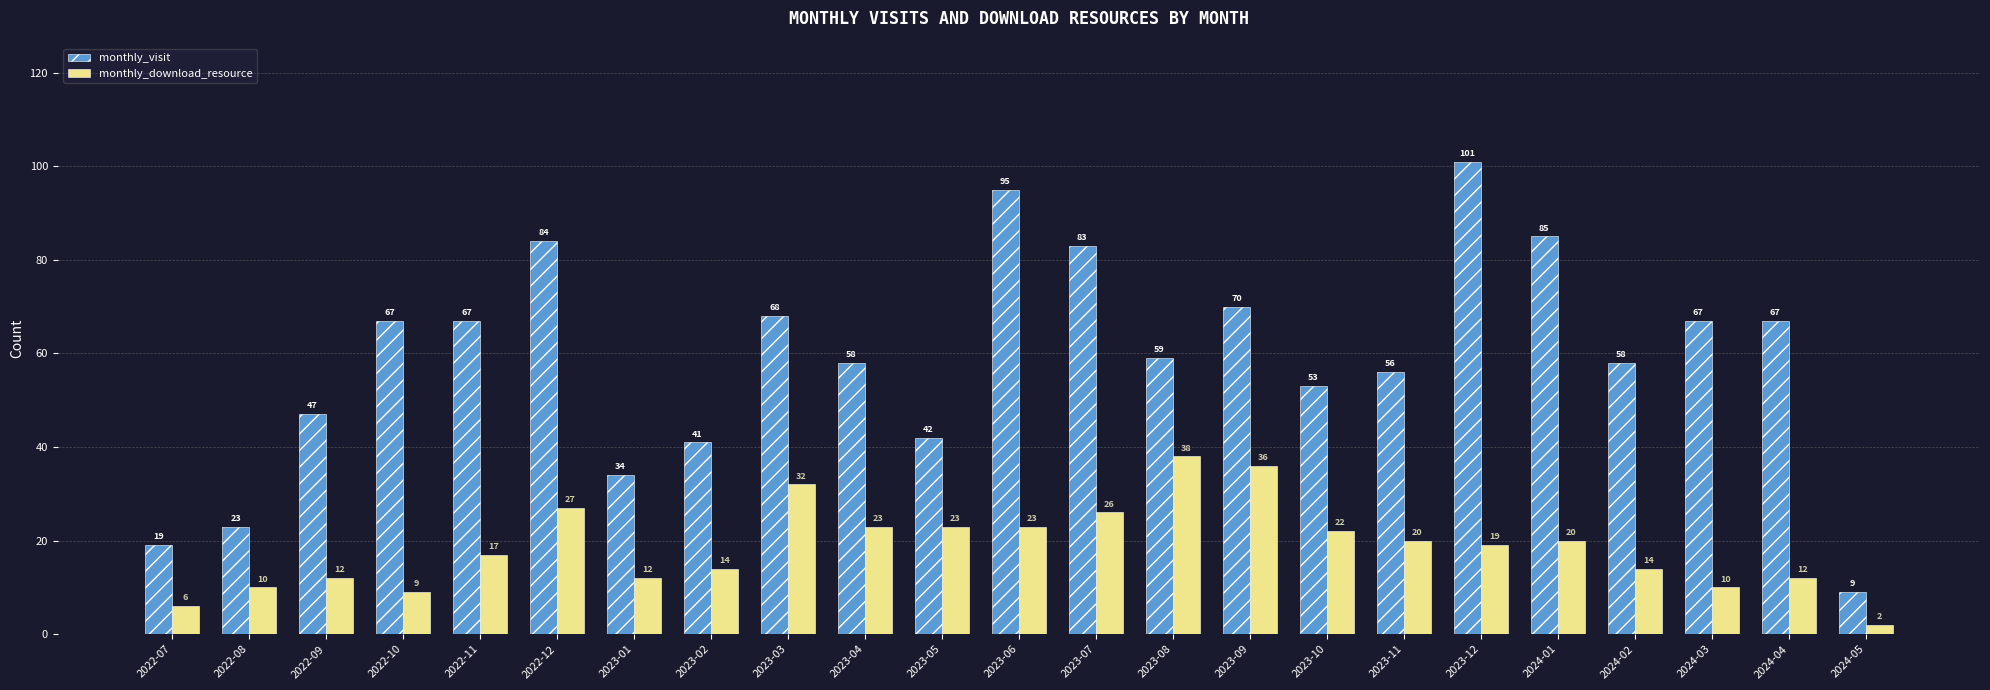

Where is monthly_visit nearest to the value 55?

2023-11